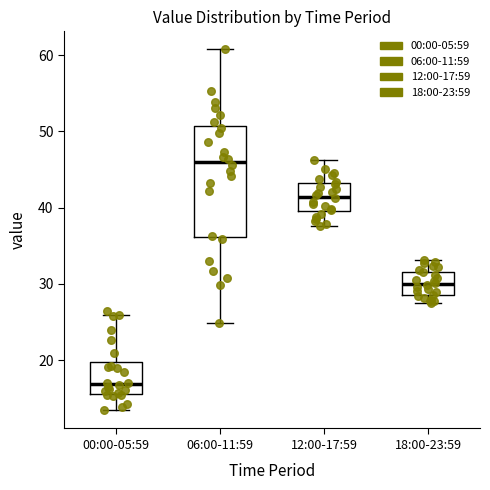

Which box's median line is the highest?

06:00-11:59